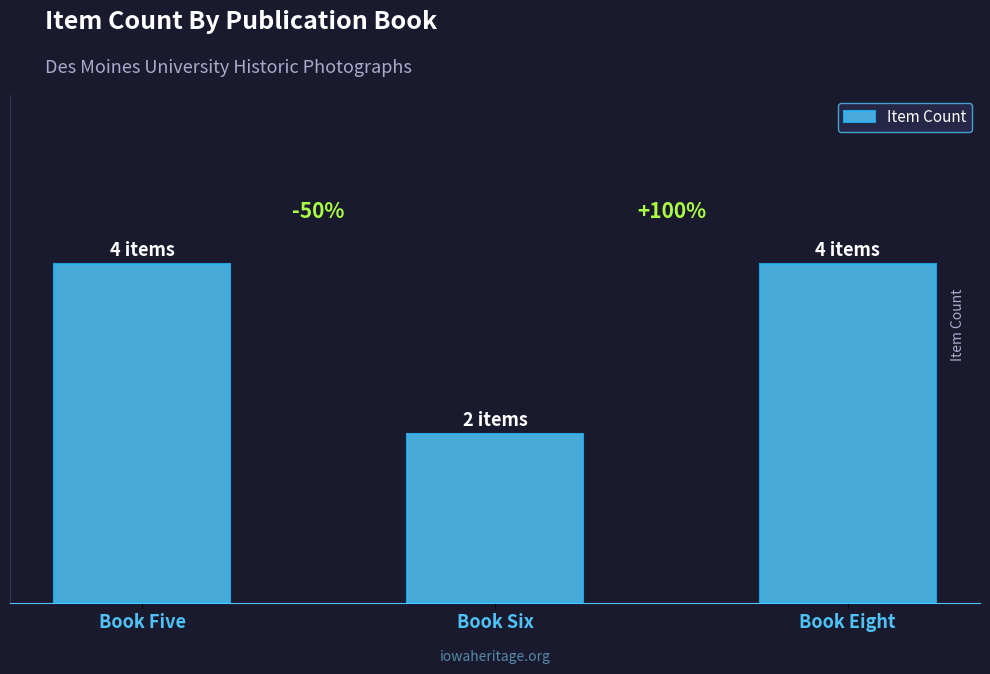

Are the bars horizontal?

No